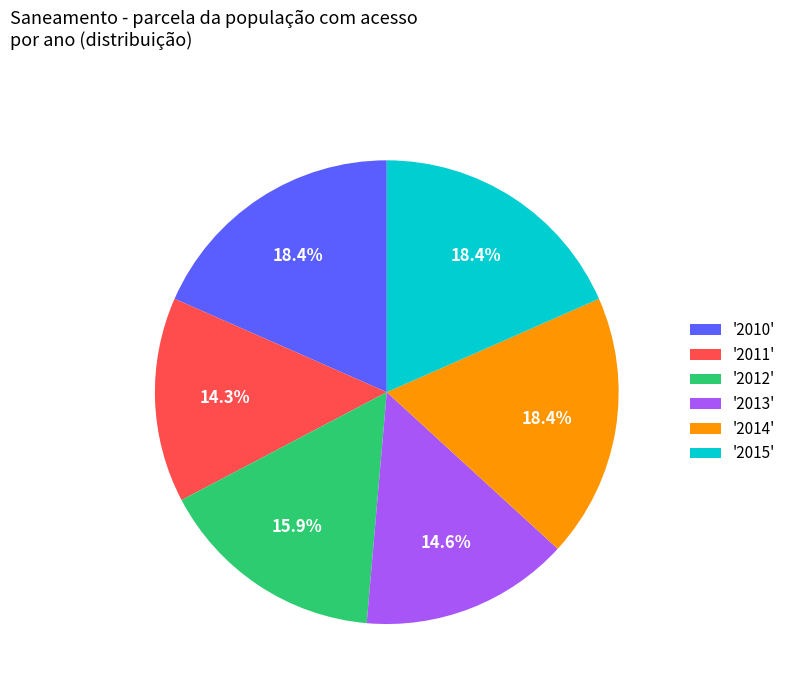

Does any single category account for the majority?

No